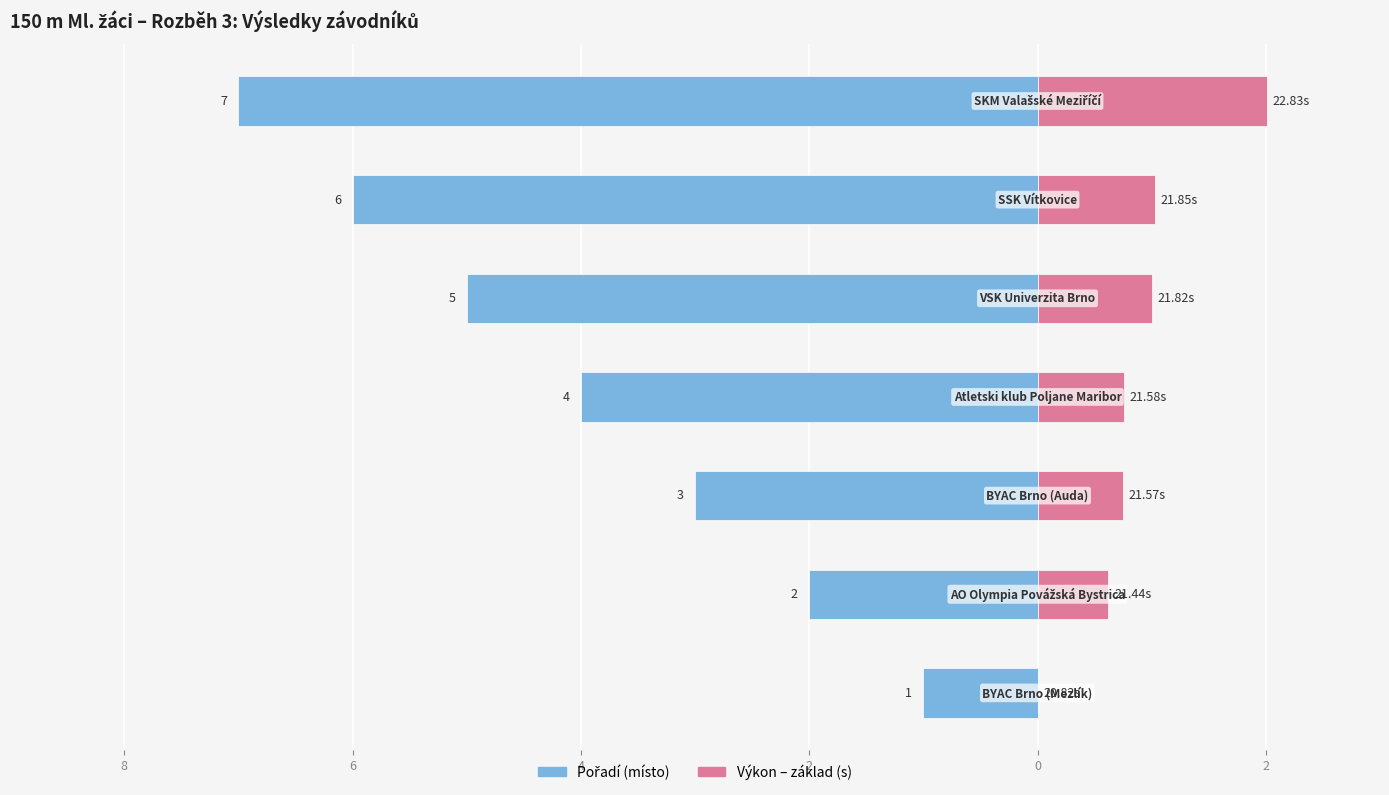

At 2, list the series in order from largest to smallest.

Výkon (offset od min), Pořadí